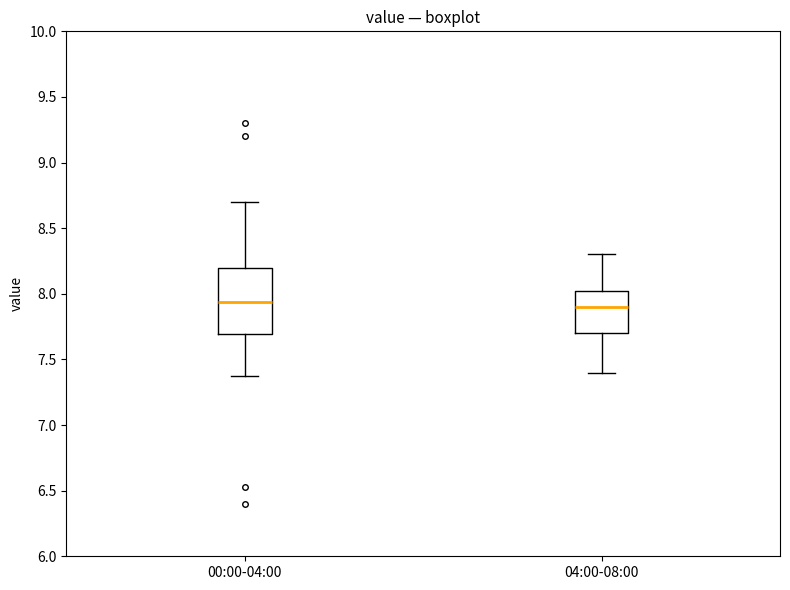

Reading left to right, transcribe this box plot: for each box, give where its median line is, the range the box spans, and where its two whiskers end, as read against the y-axis. The values are not printed on the chart, so give them approximately, as read against the axis.

00:00-04:00: median 7.95, box 7.70 to 8.20, whiskers 7.35 to 8.70
04:00-08:00: median 7.90, box 7.70 to 8.05, whiskers 7.40 to 8.30